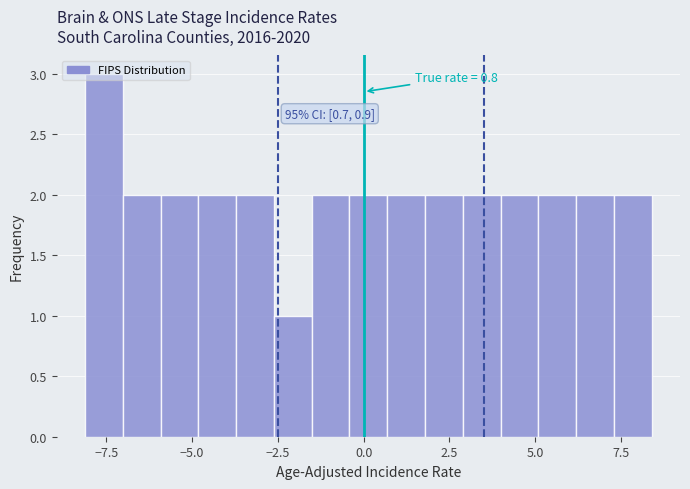

Read against the x-axis, roughly where is the centre of the tallest bar?

-7.5